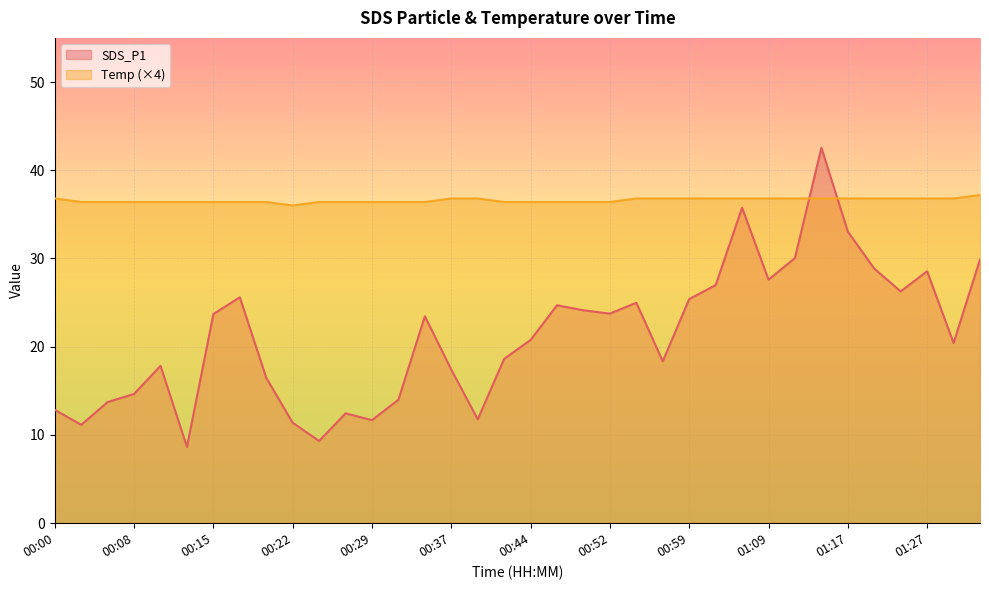

What is the maximum value shown in the chart?

37.2